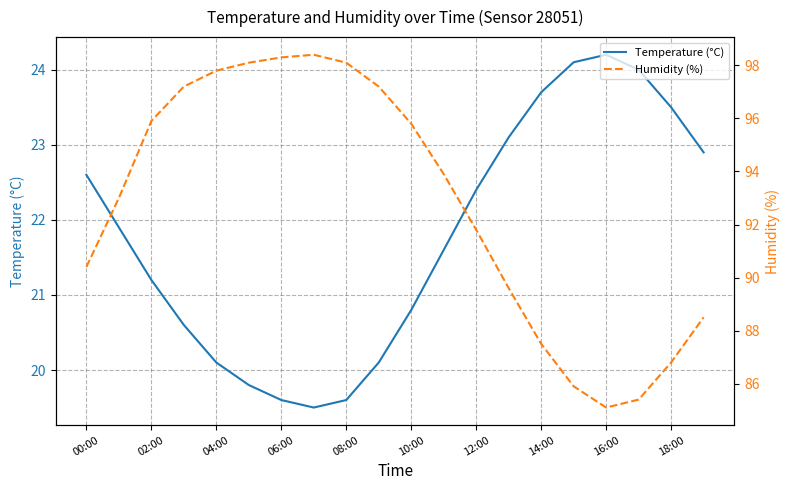

What is the difference between the highest and lowest values at 17?

61.4